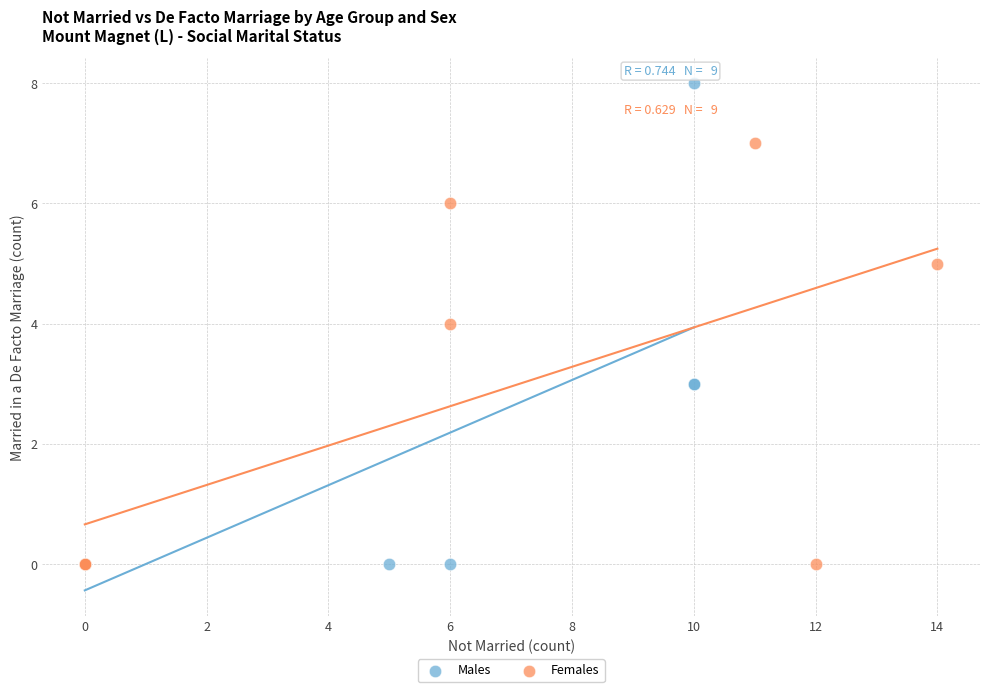

Which series has the largest Y range (max minus min)?

Males